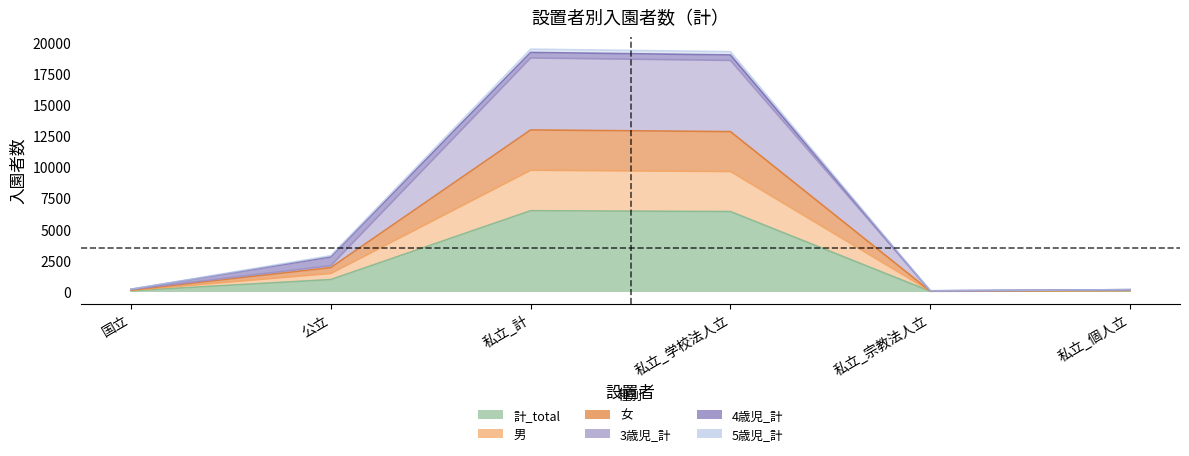

How many data points in 男 are above 1447?

2